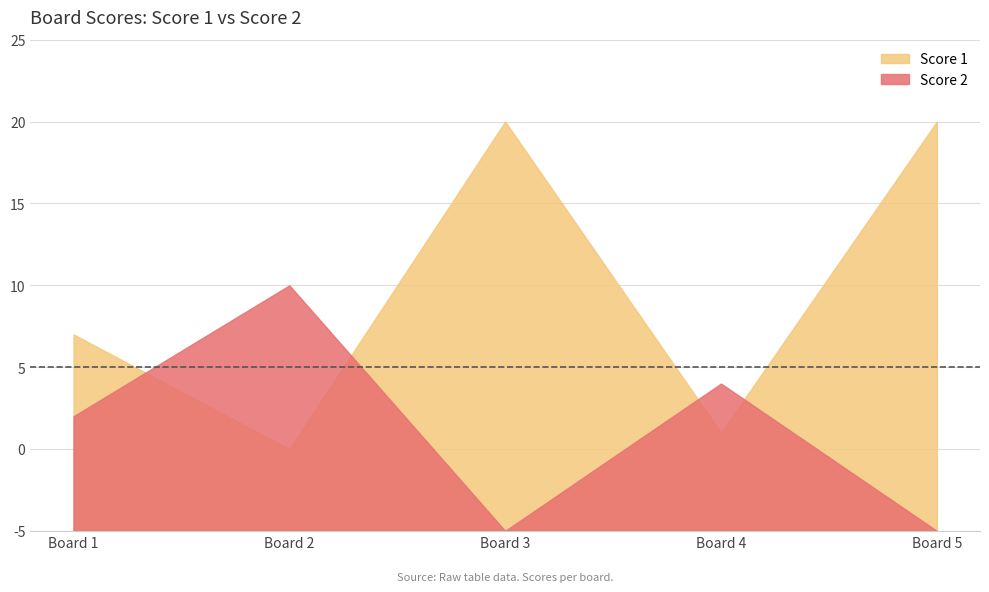

True or false: Score 2 and Score 1 cross at least once.

True